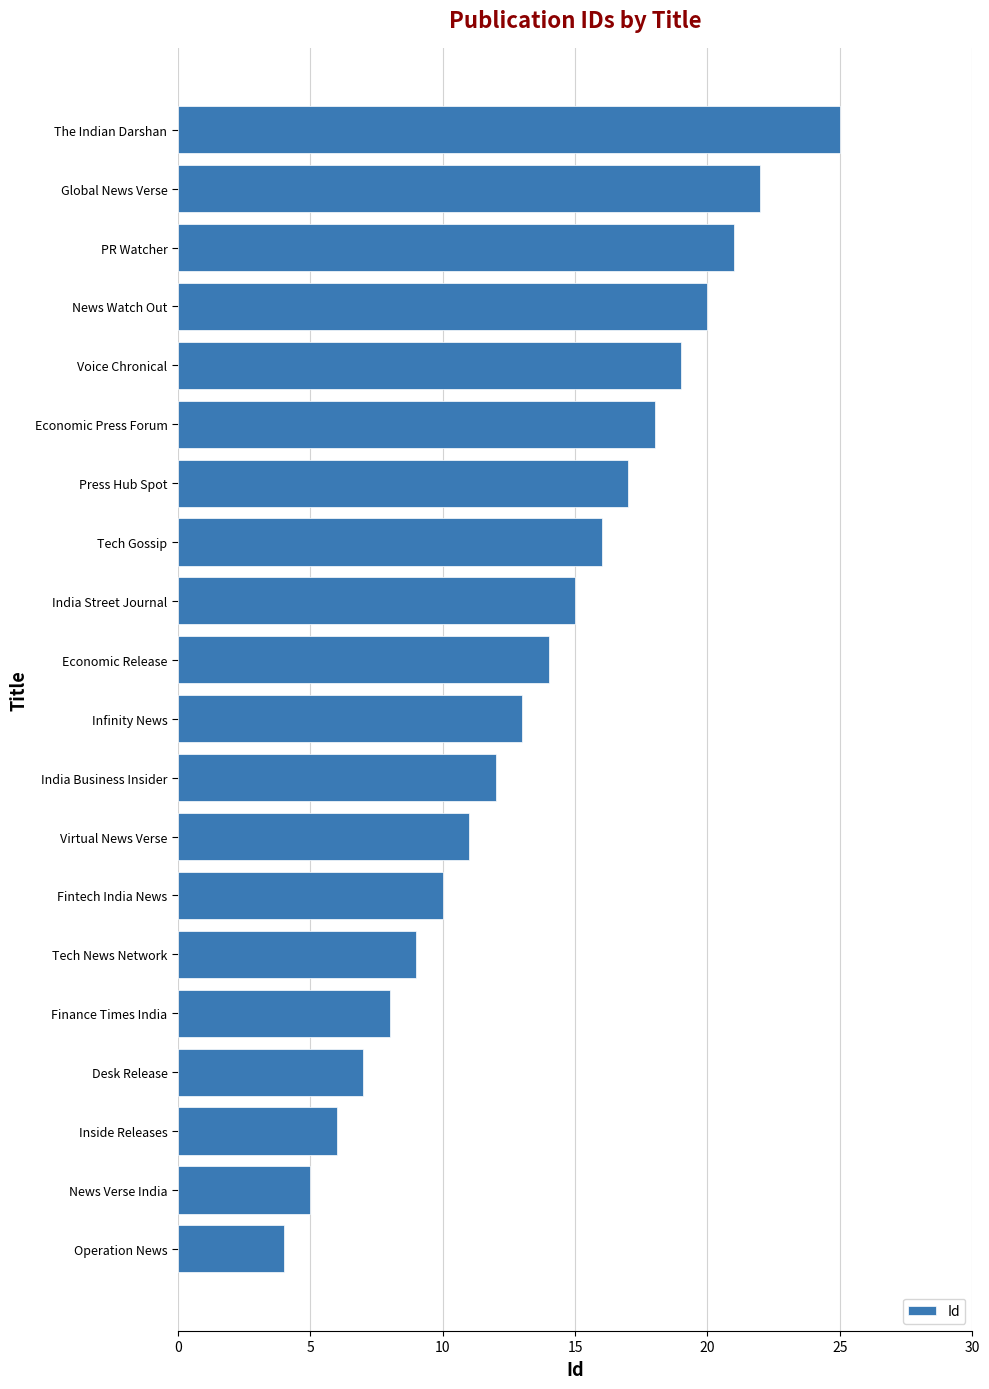

The value at Voice Chronical is 19. True or false?

True